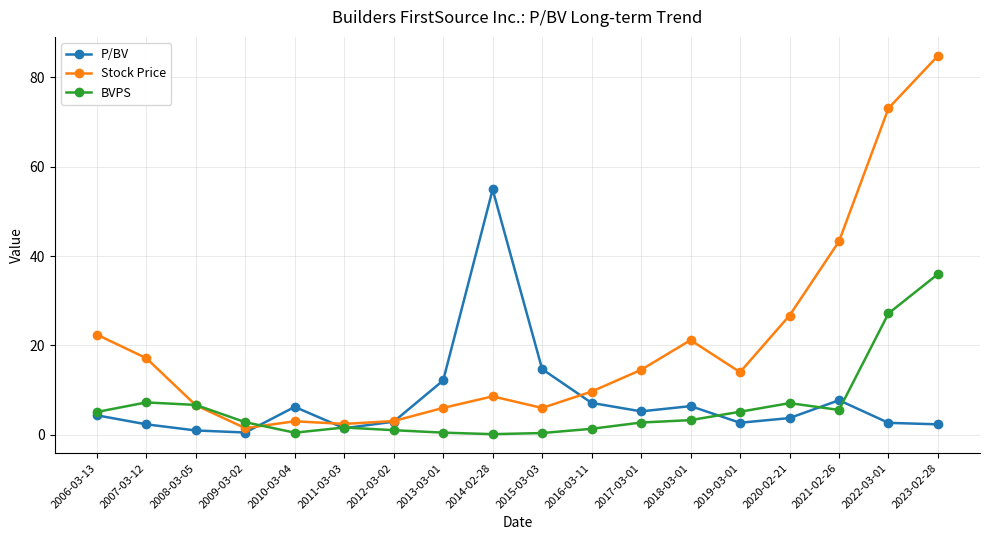

What is the difference between the highest and lowest values at 2010-03-04?

5.8